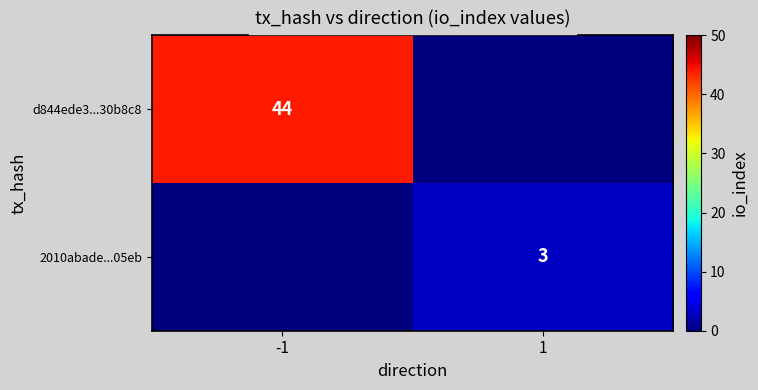

The d844ede3...30b8c8 series shows 18 at -1. True or false?

False